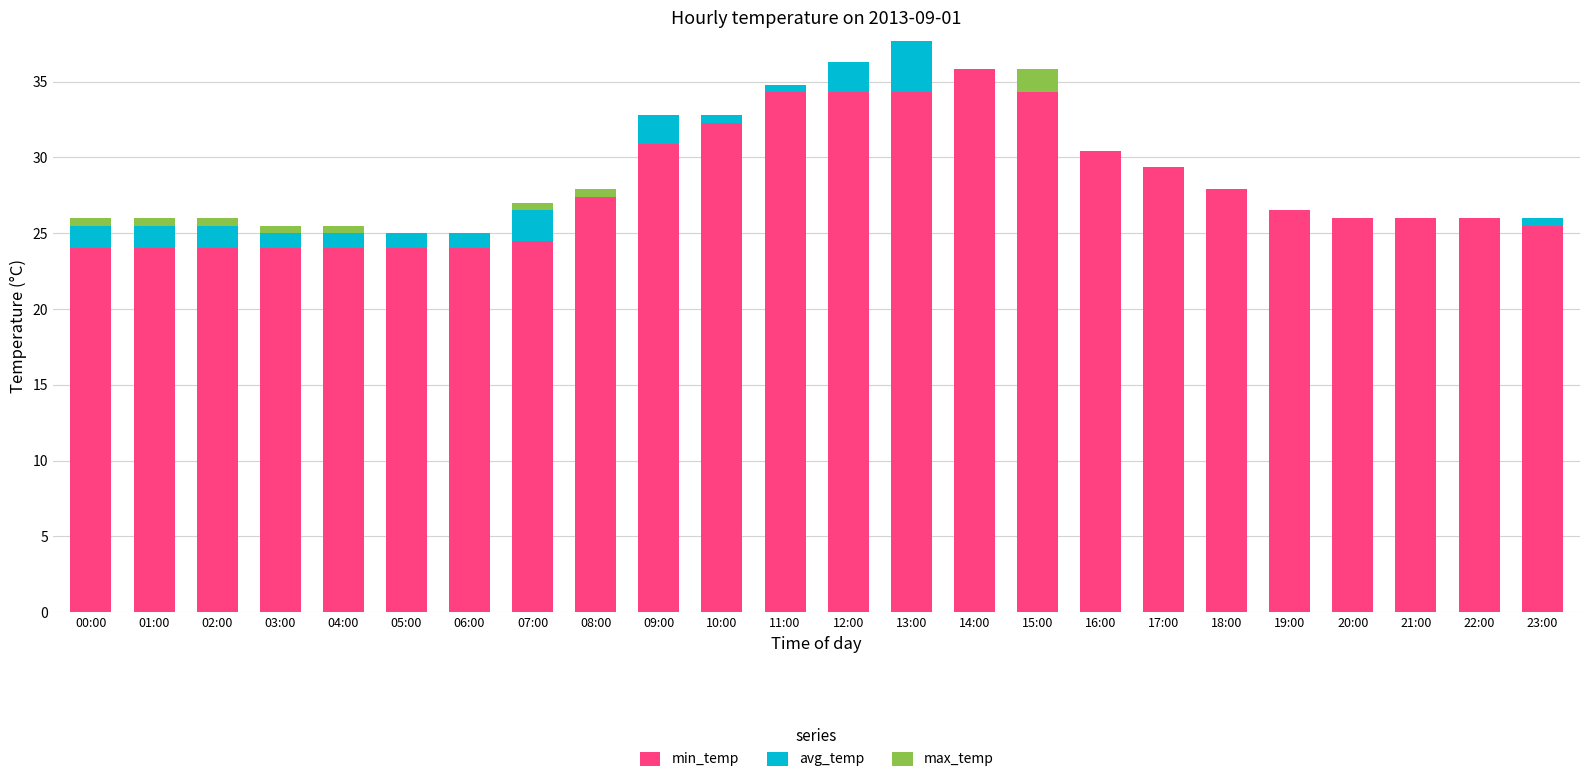

True or false: min_temp has a value of 30.4 at 16:00.

True